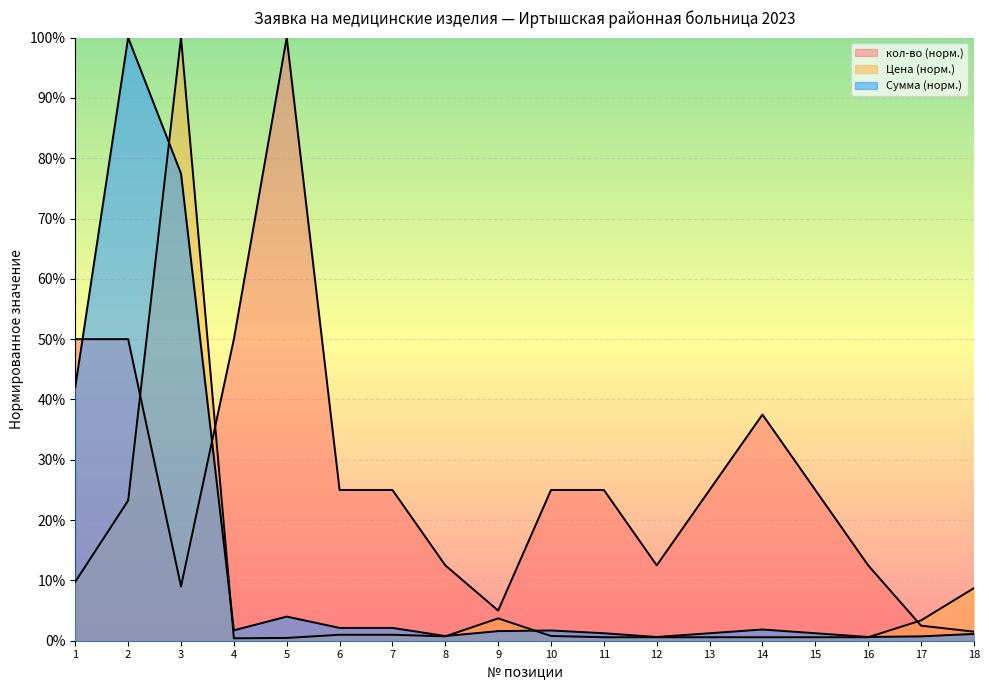

What value does the кол-во series have at 3?

0.1